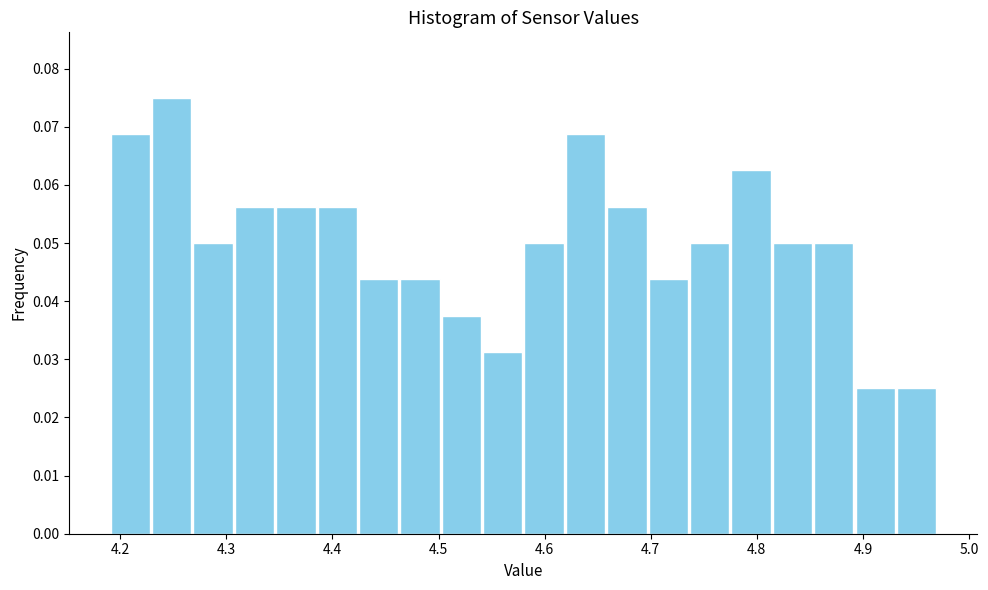

Read against the x-axis, roughly where is the centre of the tallest bar?

4.25